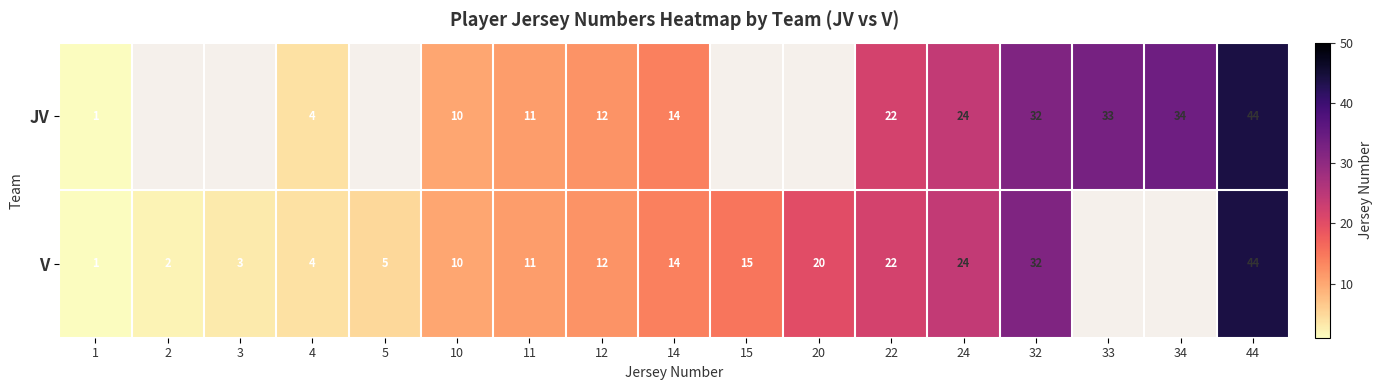

What is the lowest value of the row_0 series?

1.0